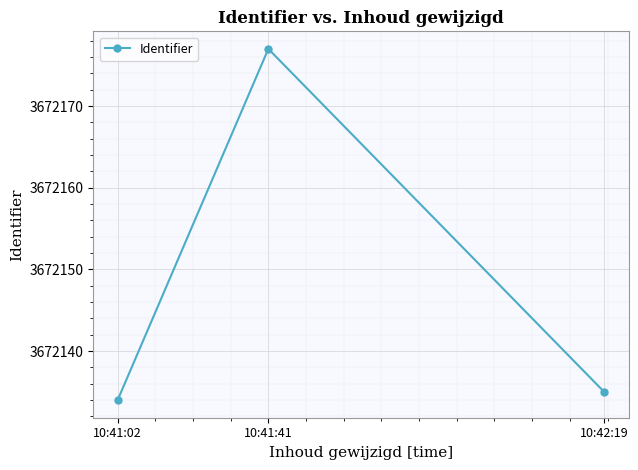

What is the maximum value shown in the chart?

3672177